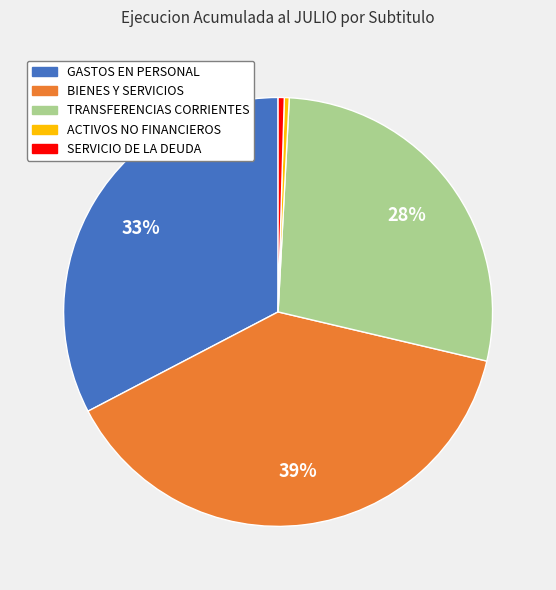

To the nearest percent, what is the average slice percentage?

20%